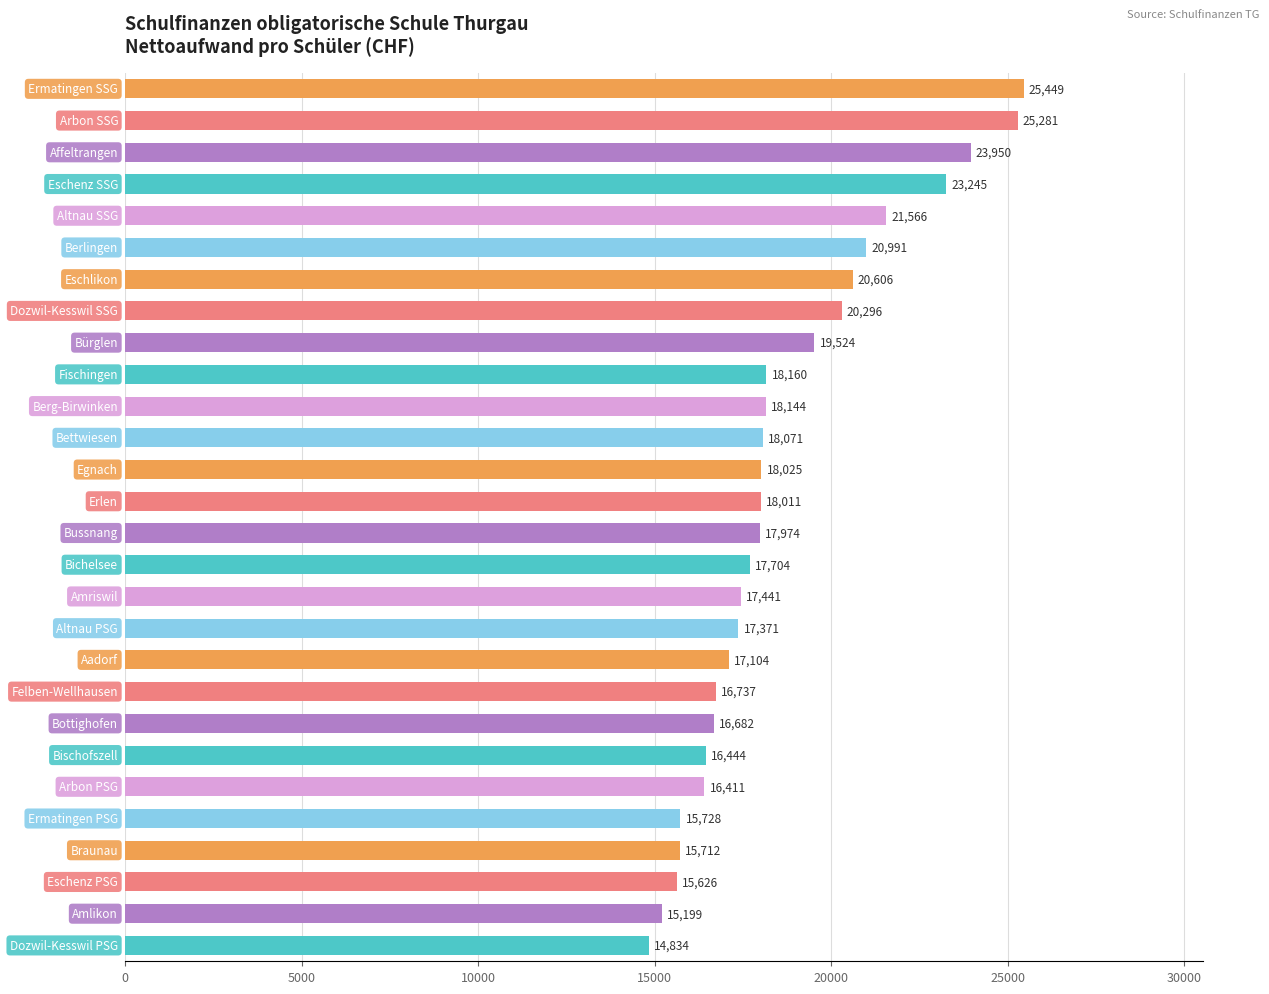

What is the smallest value displayed?

14834.1